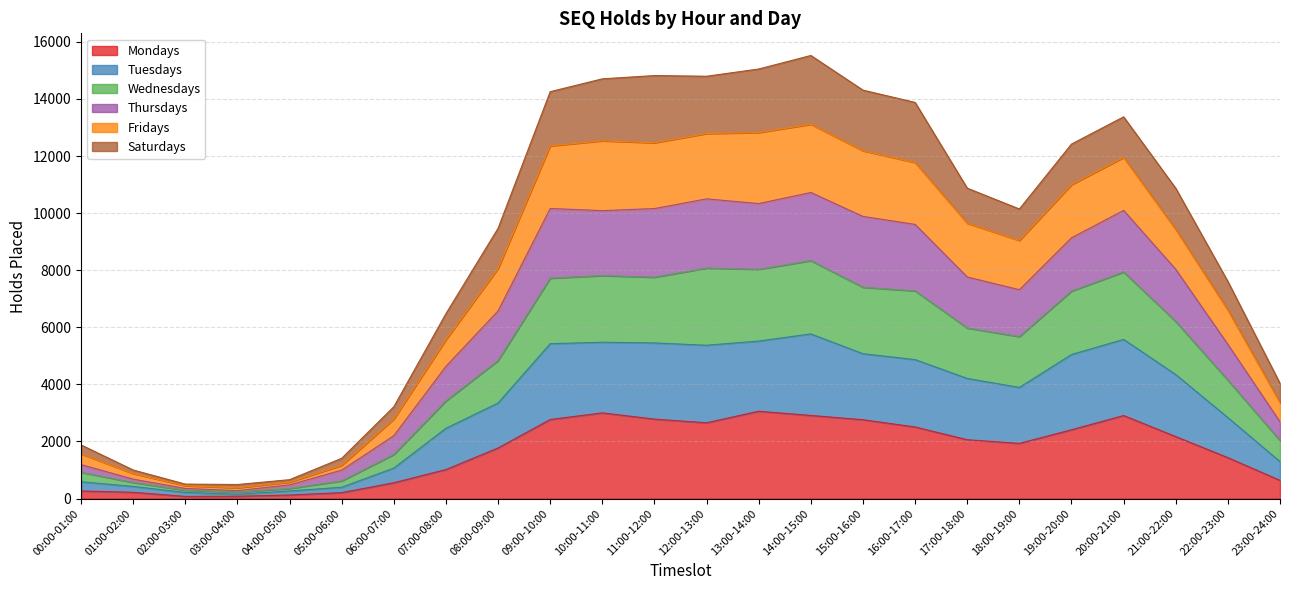

What is the maximum value for Mondays?

3060